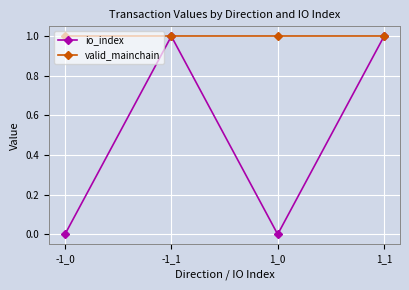

True or false: io_index has more than 2 interior local peaks.

False